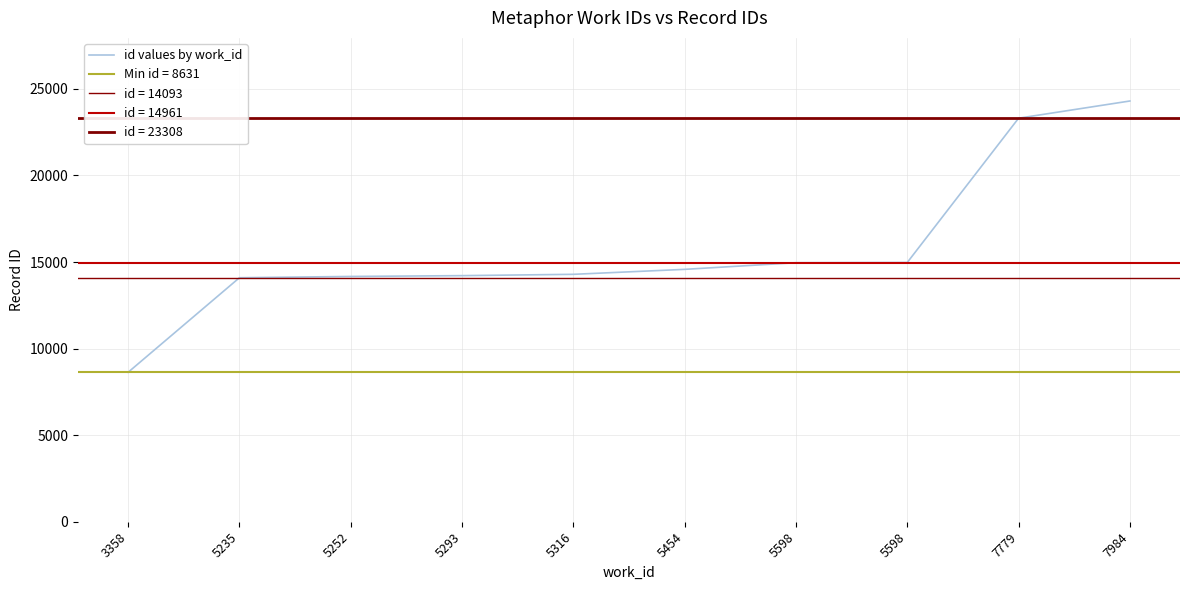

Reading left to right, extract all data points from this chart.

8631	14093	14167	14214	14290	14577	14961	14975	23308	24301